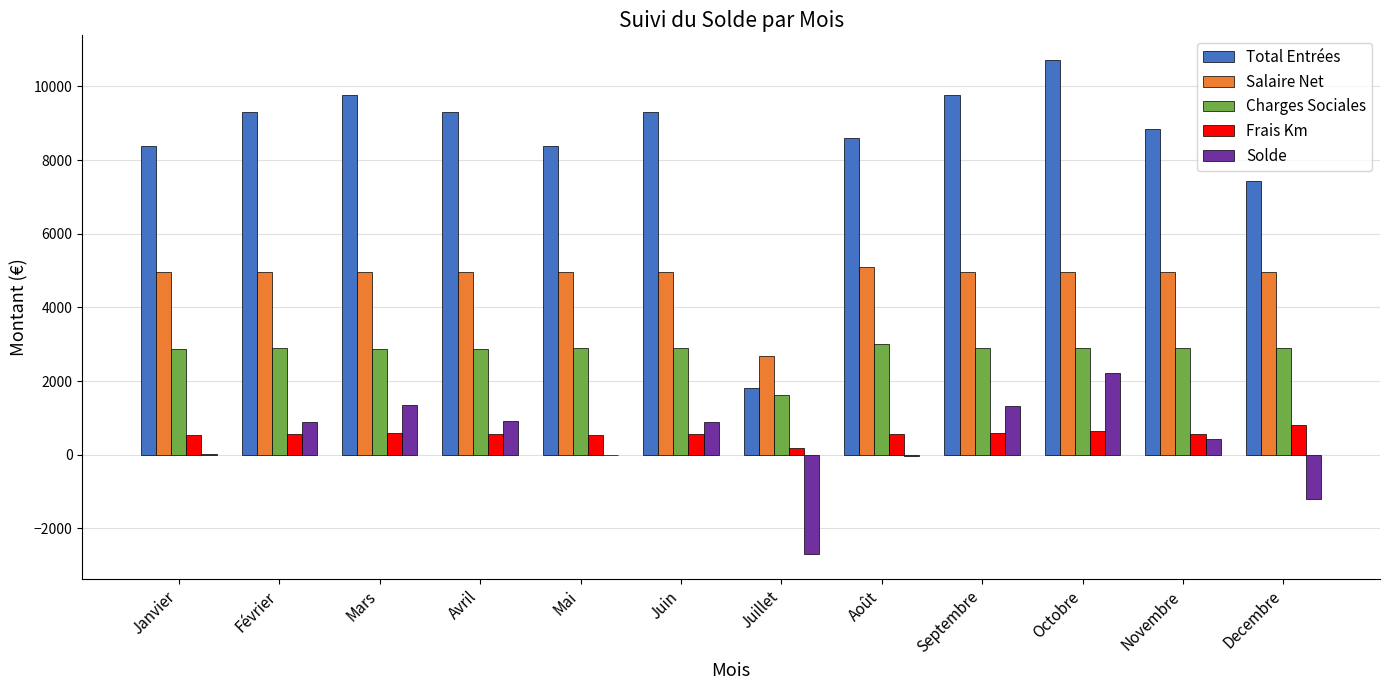

Is it true that Total Entrées equals 9309.0 at Juin?

True